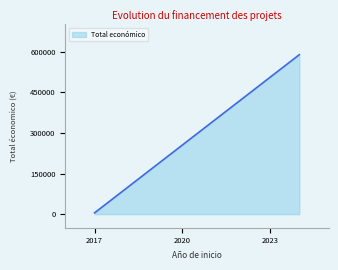

At which category does the chart reach its peak across all series?

2024